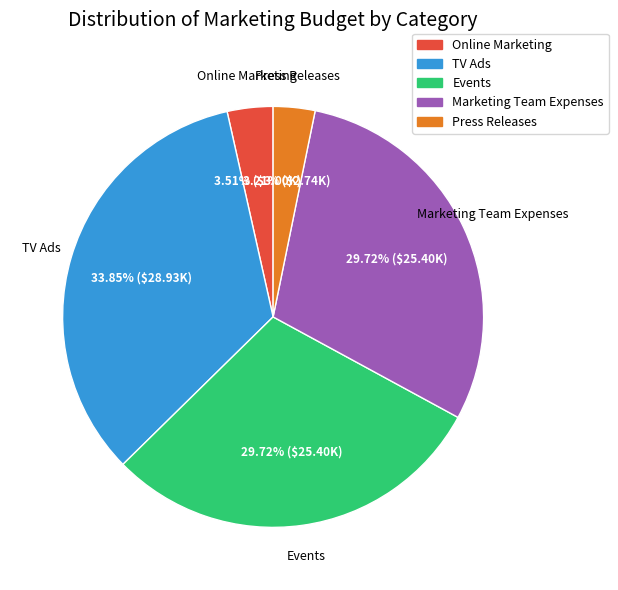

What percentage is the Press Releases slice, to the nearest percent?

3%